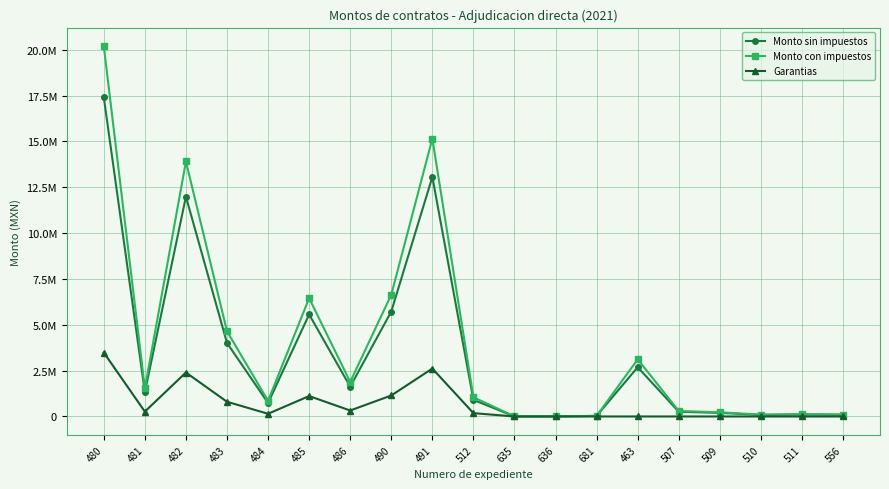

True or false: Monto con impuestos has more than 0 interior local peaks.

True